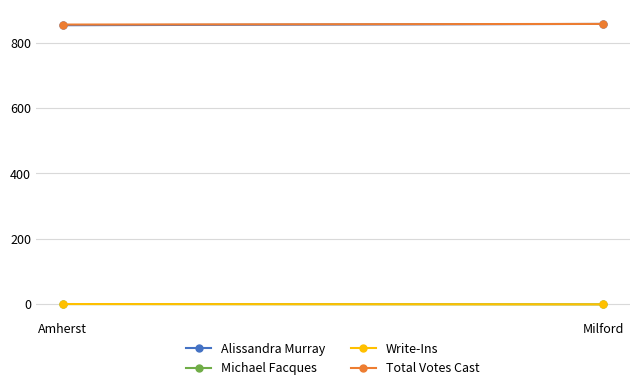

Is it true that Alissandra Murray equals 853 at Amherst?

True